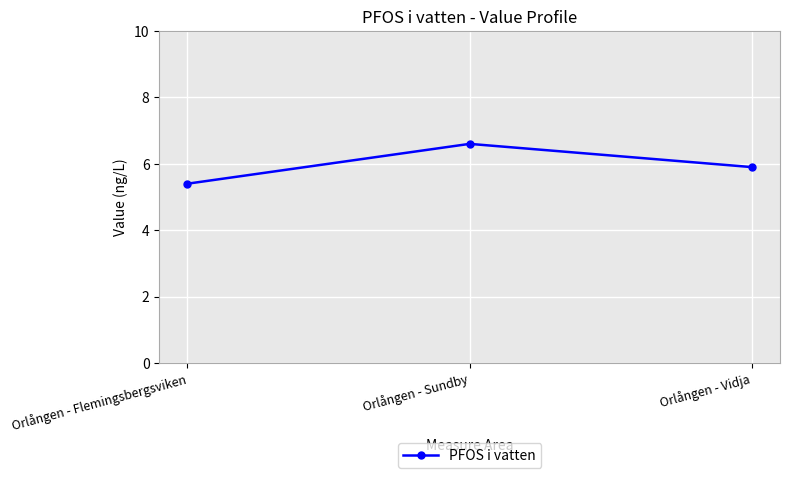

What is the sum of all values?

17.9